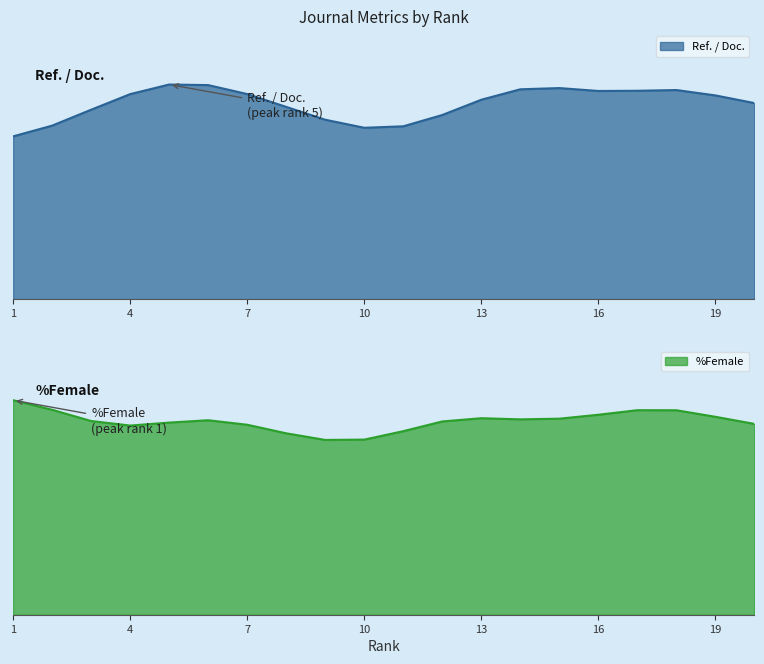

How many values in the Ref. / Doc. series are below 40?

10